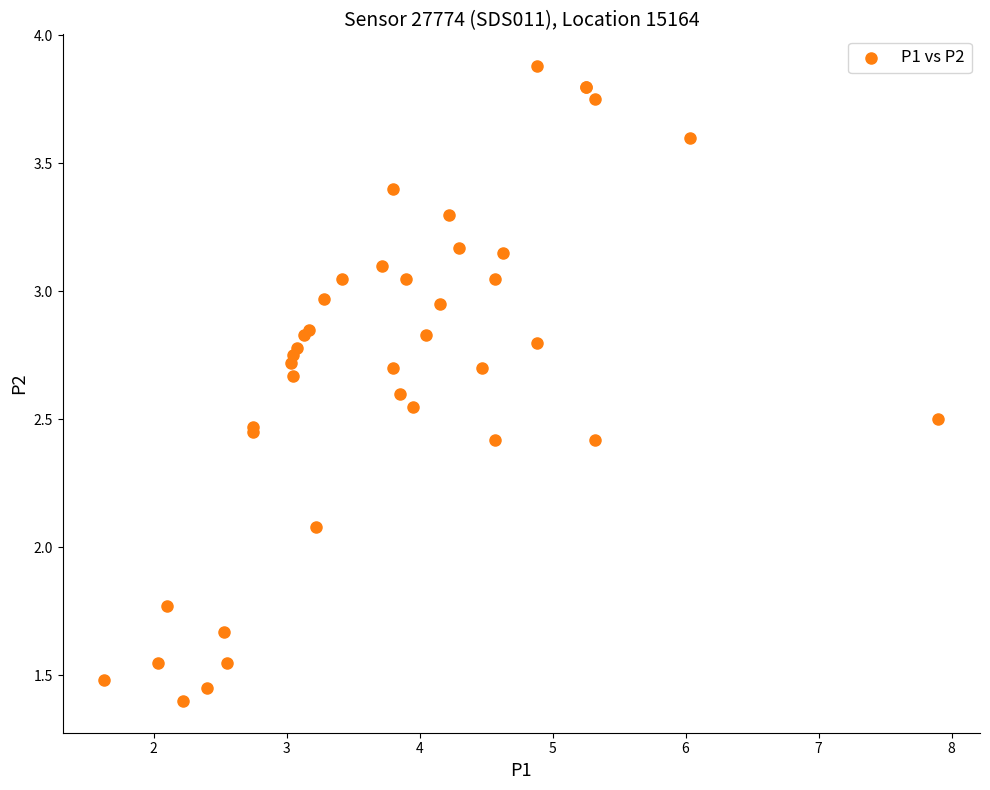

What Y value in the scatter plot is closest to 2?

2.1